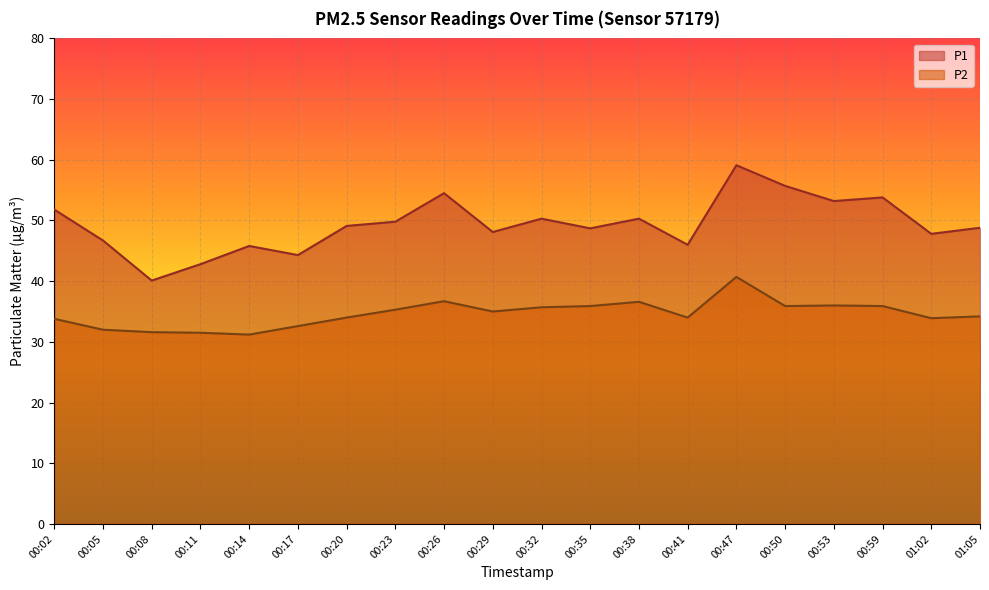

What is the label of the 13th point from the left?

00:38